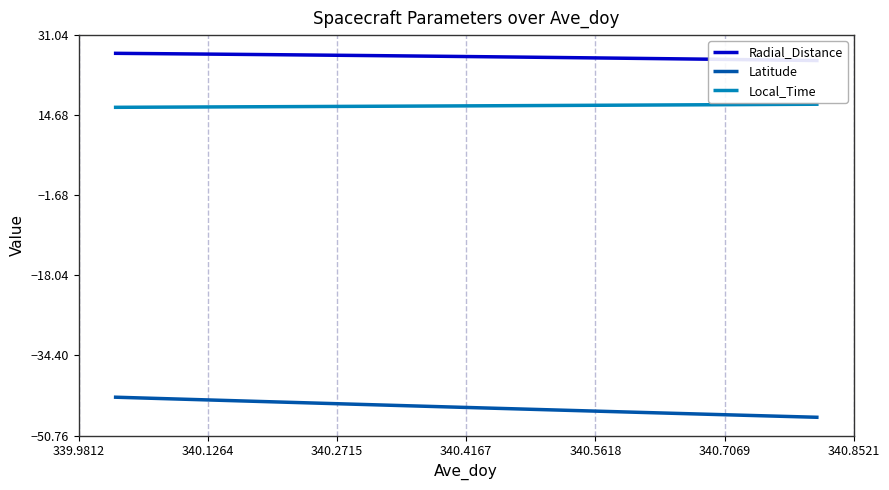

How many lines are shown in the chart?

3